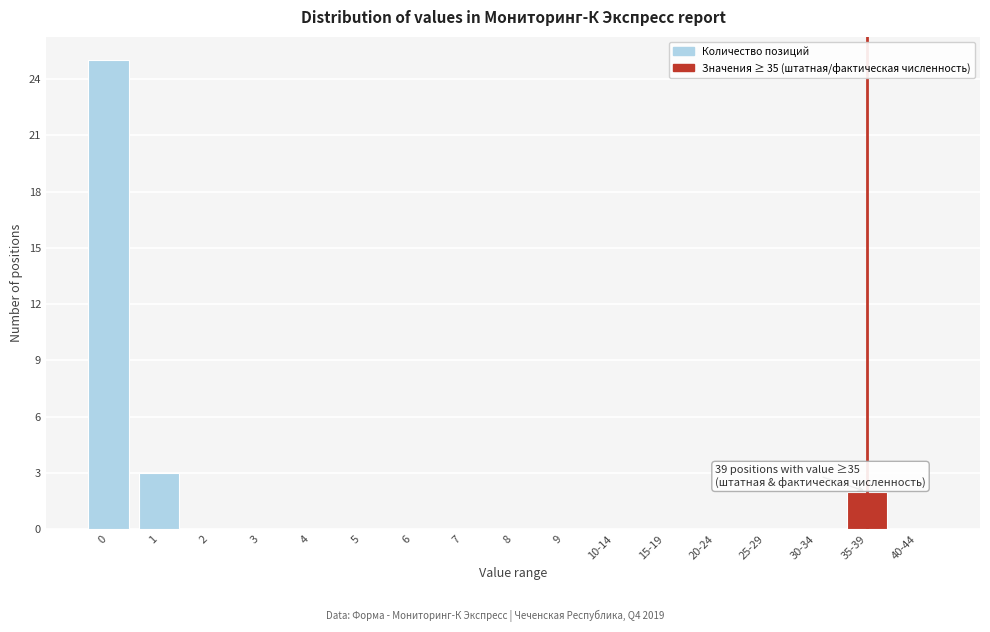

Reading right to left, transcribe all the data shown in this chart.

40-44=0	35-39=2	30-34=0	25-29=0	20-24=0	15-19=0	10-14=0	9=0	8=0	7=0	6=0	5=0	4=0	3=0	2=0	1=3	0=25